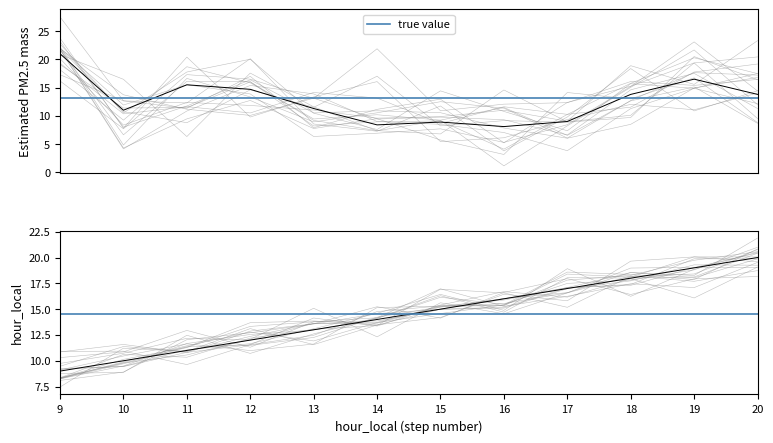

Reading left to right, extract all data points from this chart.

21.0	11.0	15.5	14.7	11.3	8.4	8.9	8.1	9.0	13.8	16.5	13.8